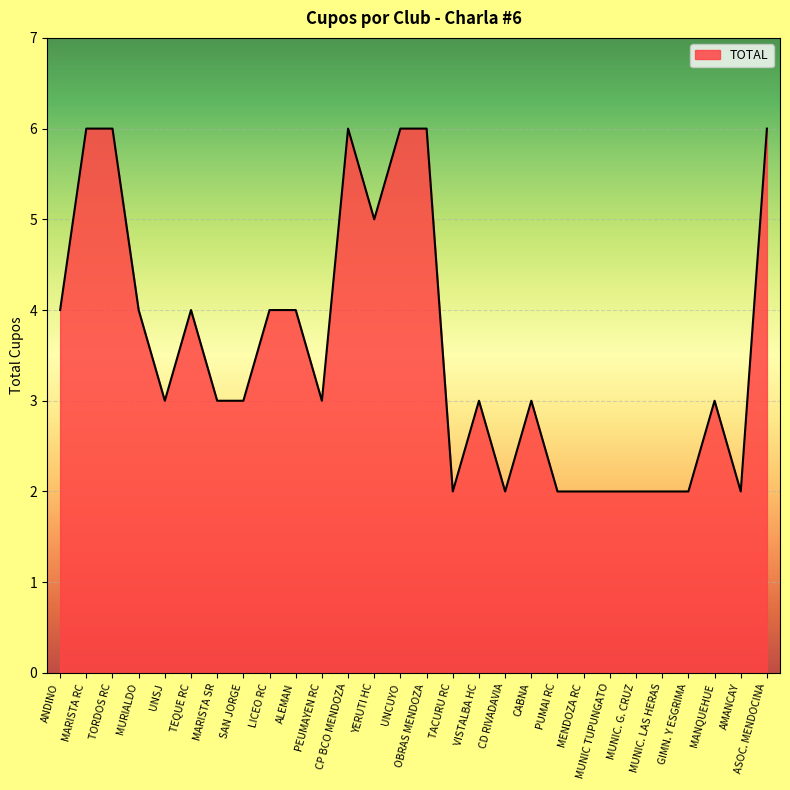

Between UNCUYO and ALEMAN, which is larger?

UNCUYO